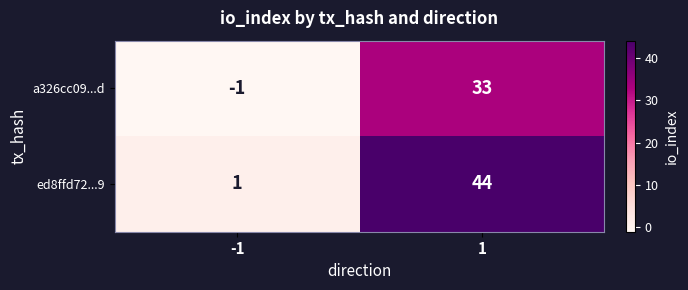

Reading left to right, what are all the values shown in this chart?

a326cc09...d: -1	33
ed8ffd72...9: 1	44